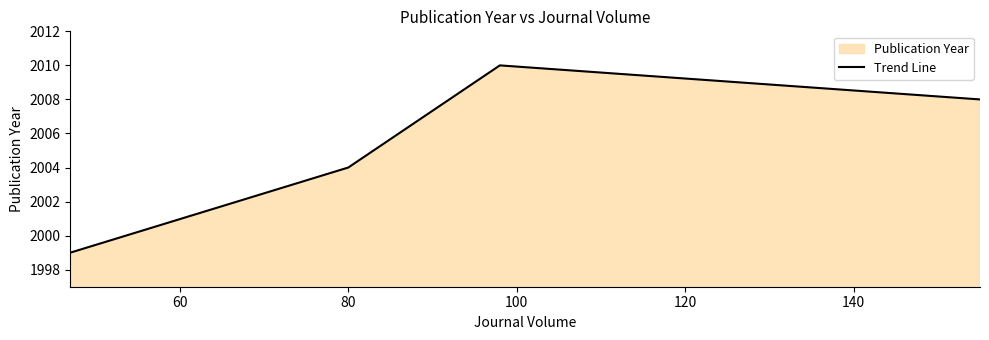

True or false: the data has more than 1 interior local peaks.

False